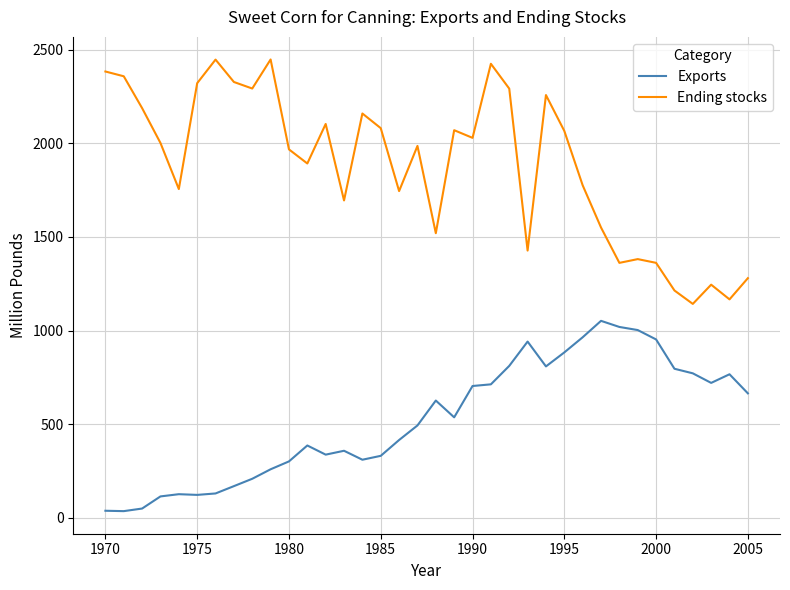

True or false: Exports and Ending stocks cross at least once.

False